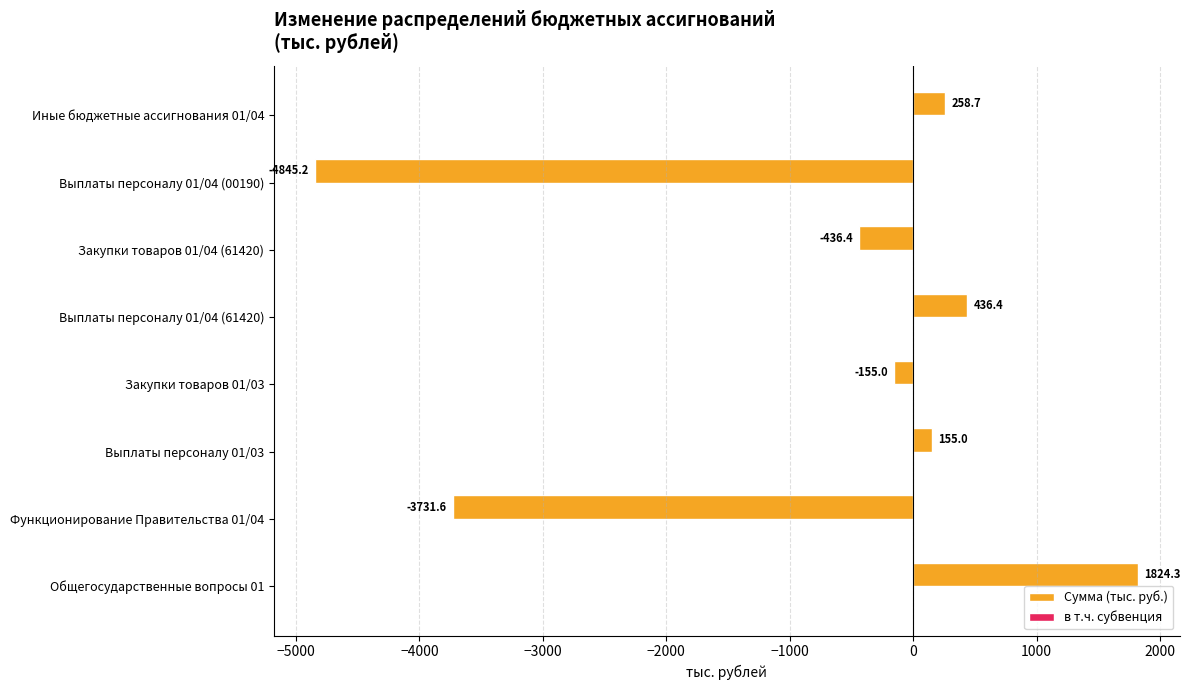

Does the chart contain any negative values?

Yes